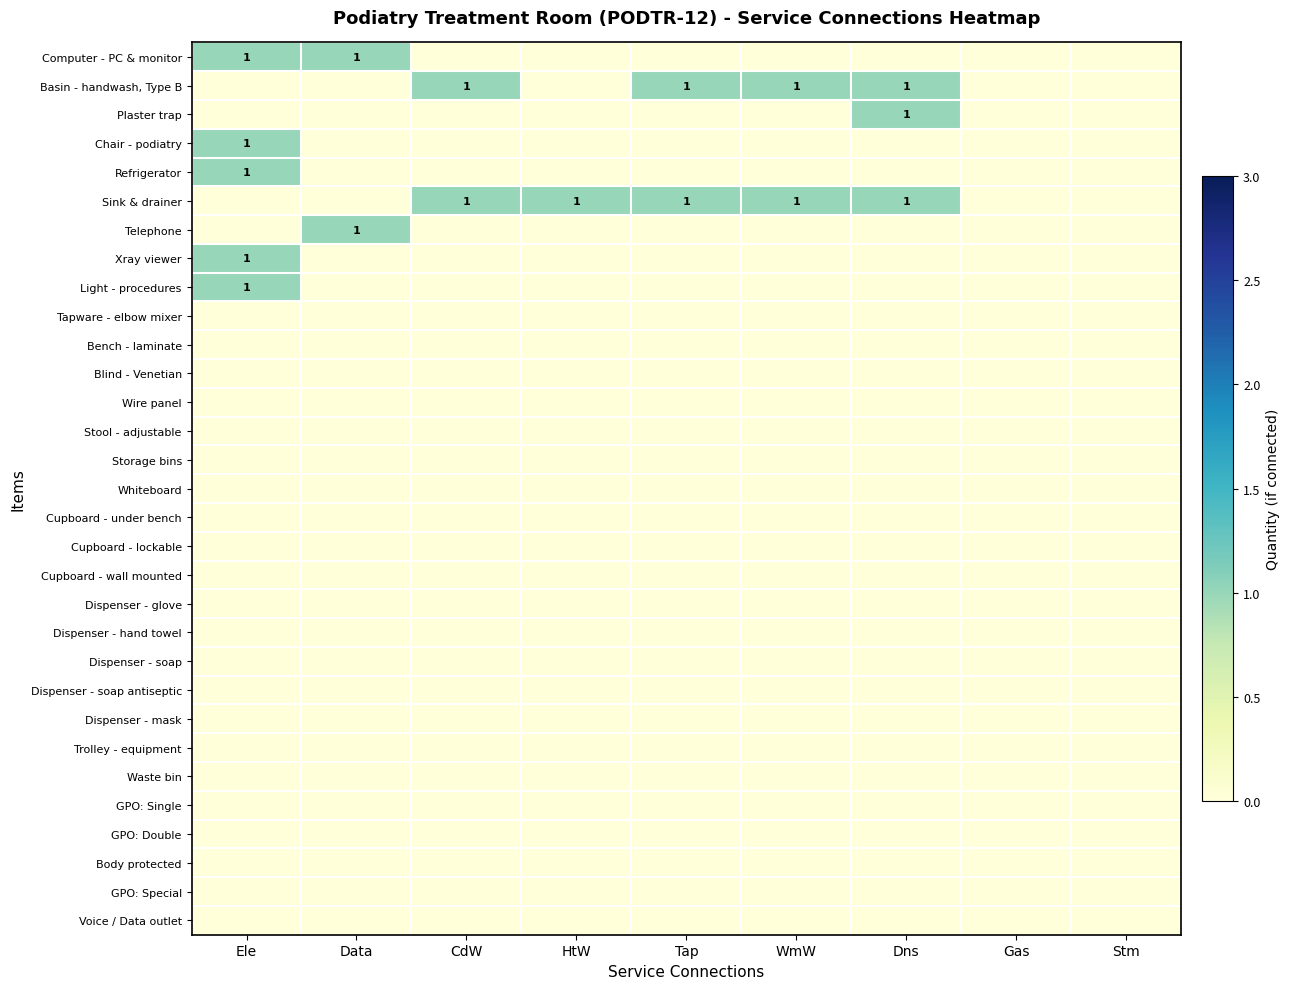

At how many categories does at least one series exceed 0?

7